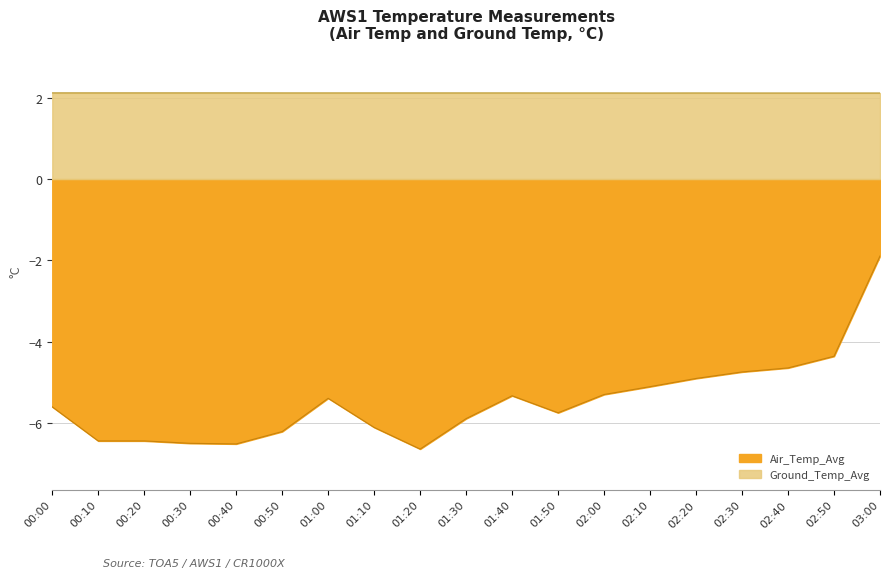

True or false: Air_Temp_Avg and Ground_Temp_Avg intersect in this chart.

False